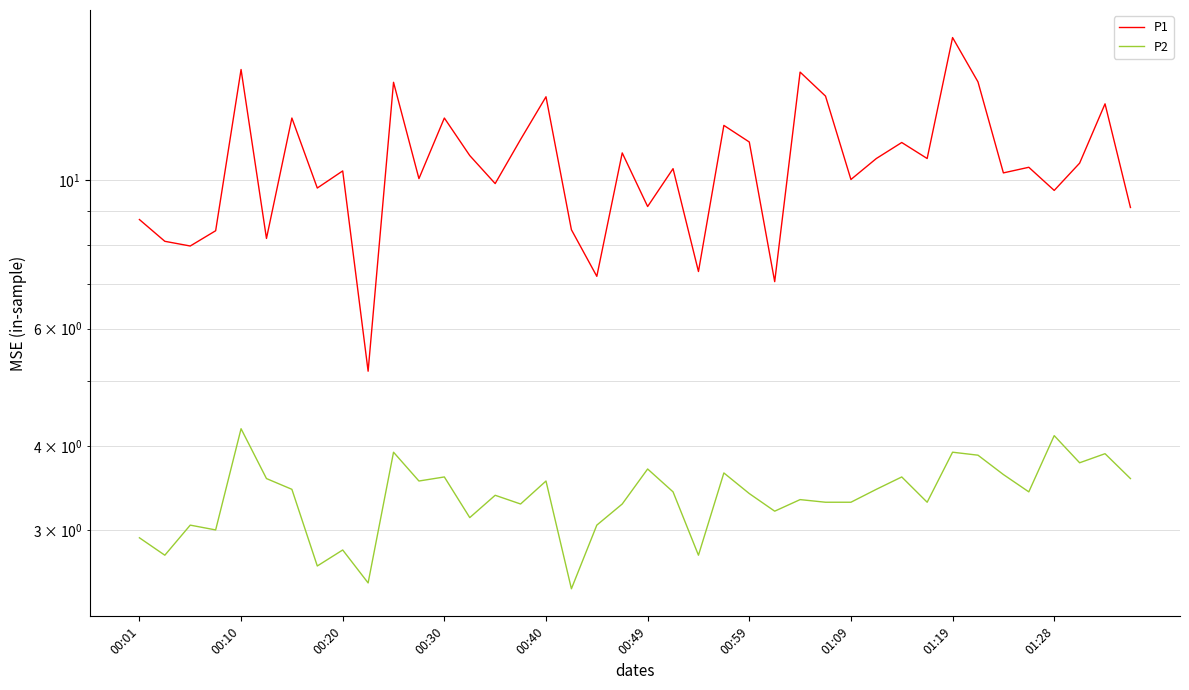

What is the minimum value for P2?

2.5